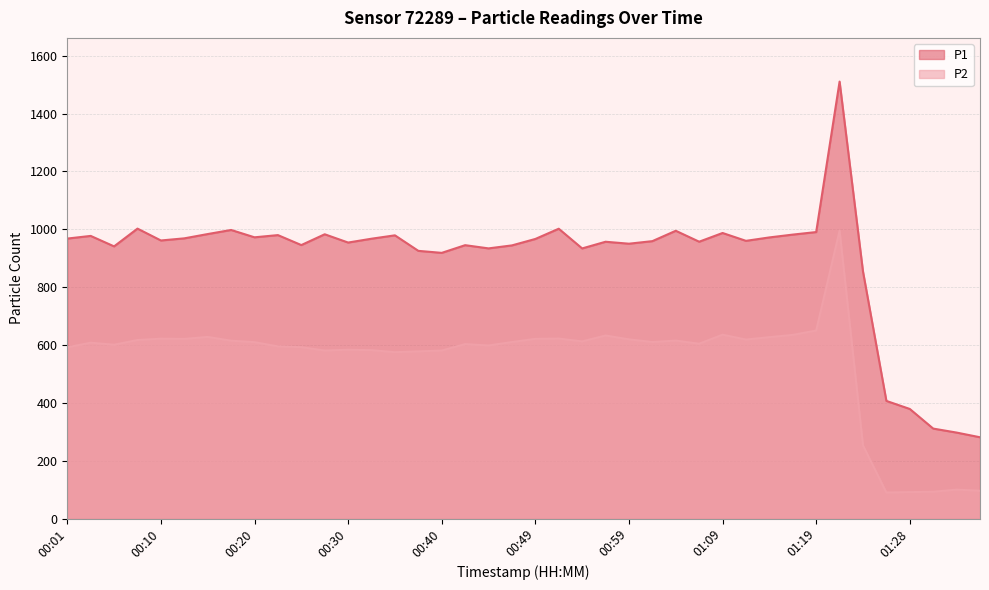

True or false: P2 and P1 intersect in this chart.

False